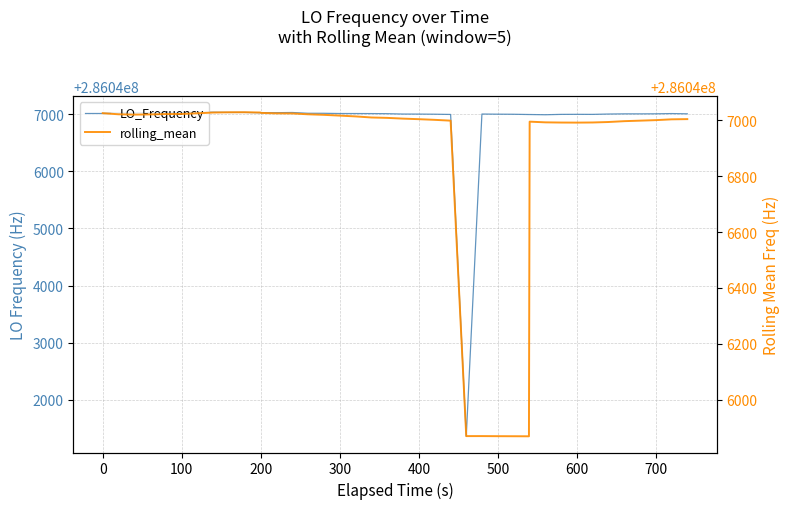

What is the minimum value for LO_Frequency?

286041363.1